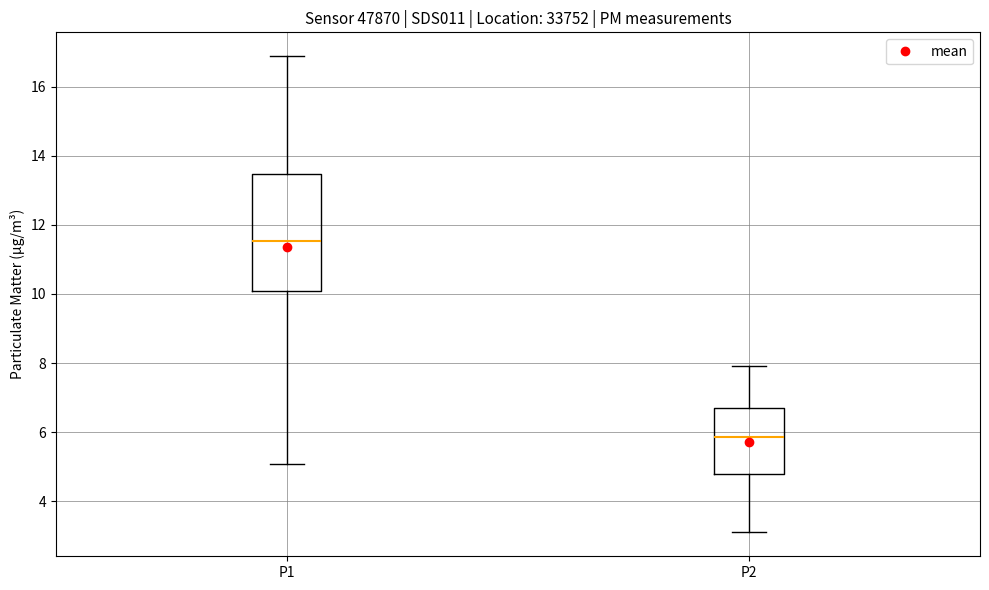

Which box is the tallest, from its lower edge to its upper edge?

P1